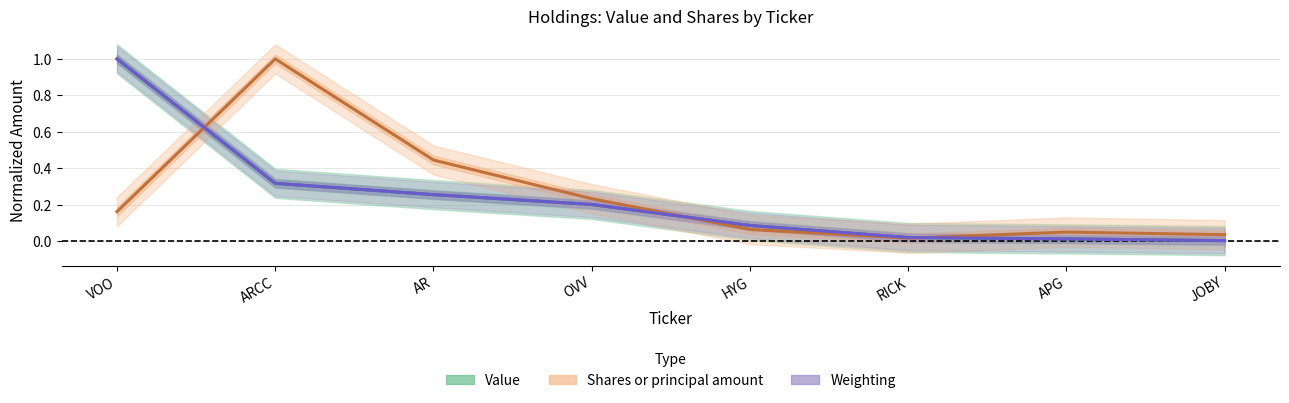

Rank the series by their maximum value, from highest to lowest.

Value, Shares or principal amount, Weighting